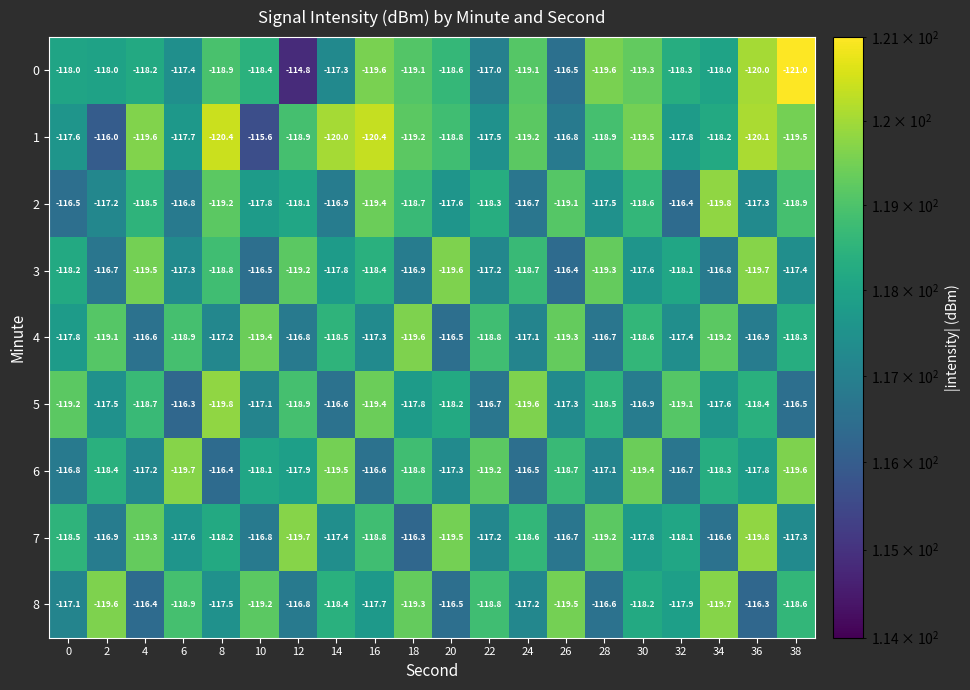

At 10, list the series in order from largest to smallest.

1, 3, 7, 5, 2, 6, 0, 8, 4